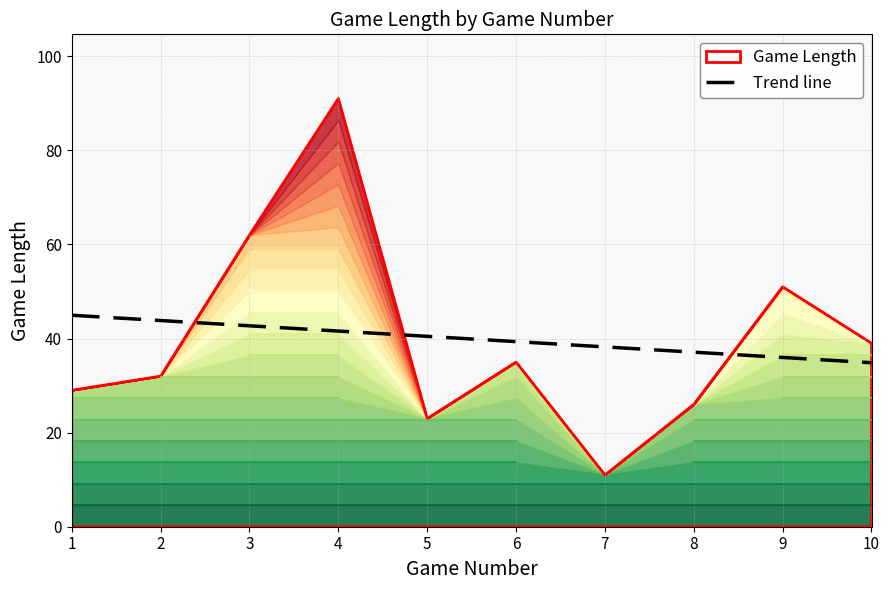

Which category has the highest value across all series?

1